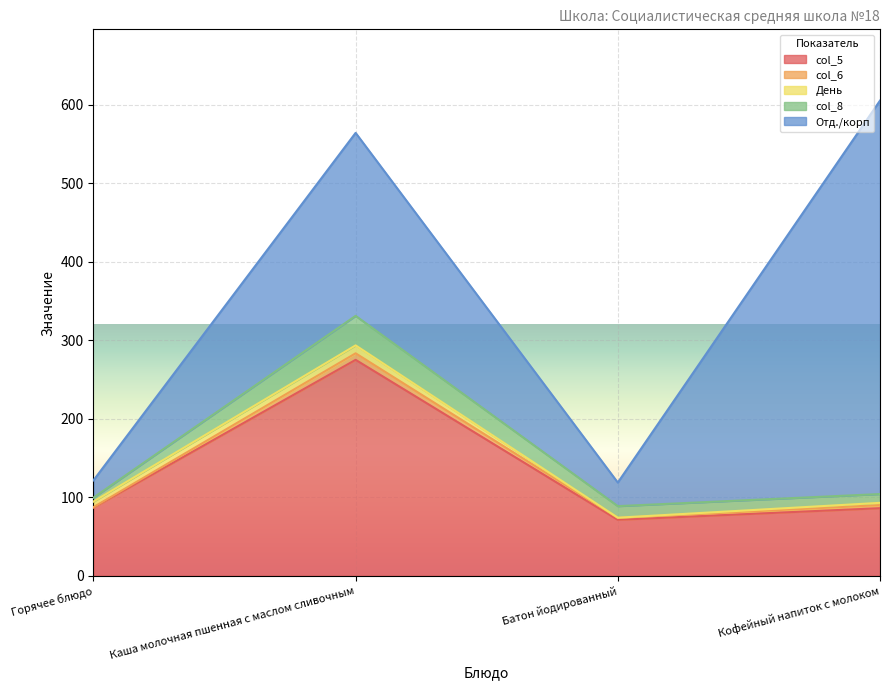

Is it true that День equals 7.1 at Горячее блюдо?

True